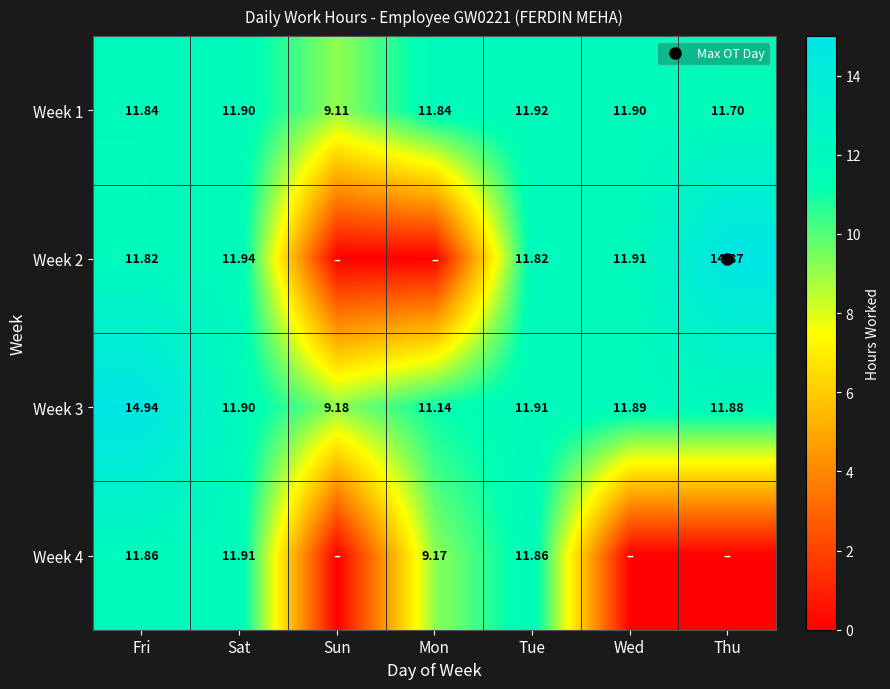

At which label does Week 1 reach its minimum?

Sun